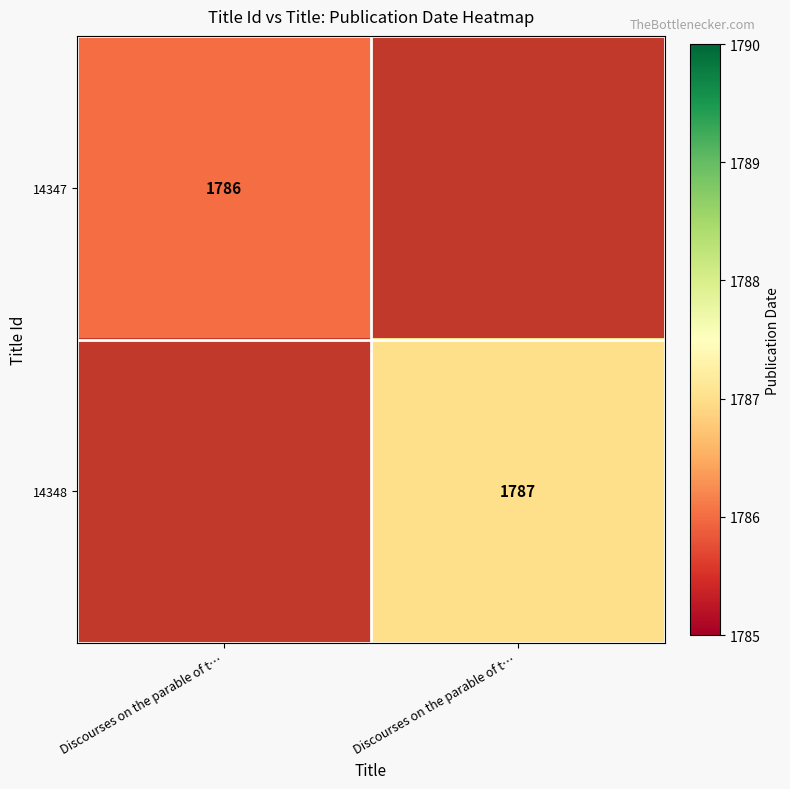

Rank the series by their average value, from lowest to highest.

14347, 14348